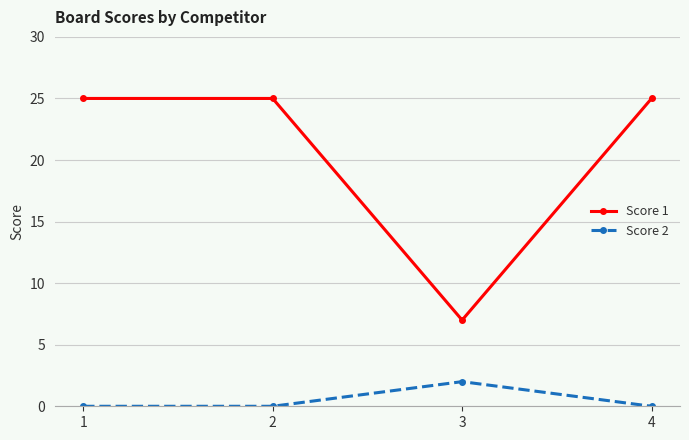

Reading left to right, what are all the values shown in this chart?

Score 1: 1=25	2=25	3=7	4=25
Score 2: 1=0	2=0	3=2	4=0